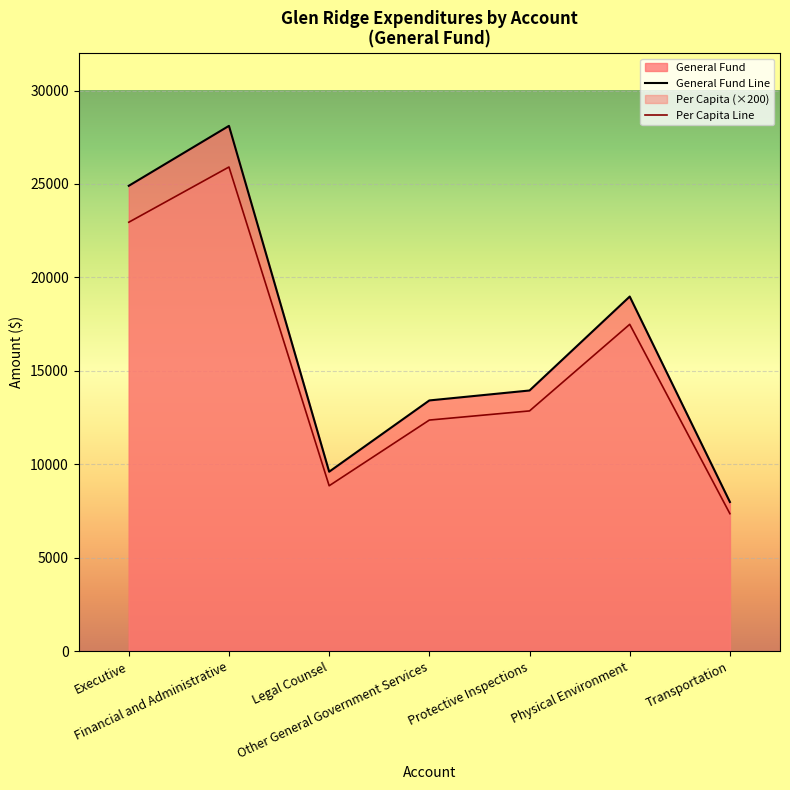

The value of Total Account at Financial and Administrative is 25908.0. True or false?

True